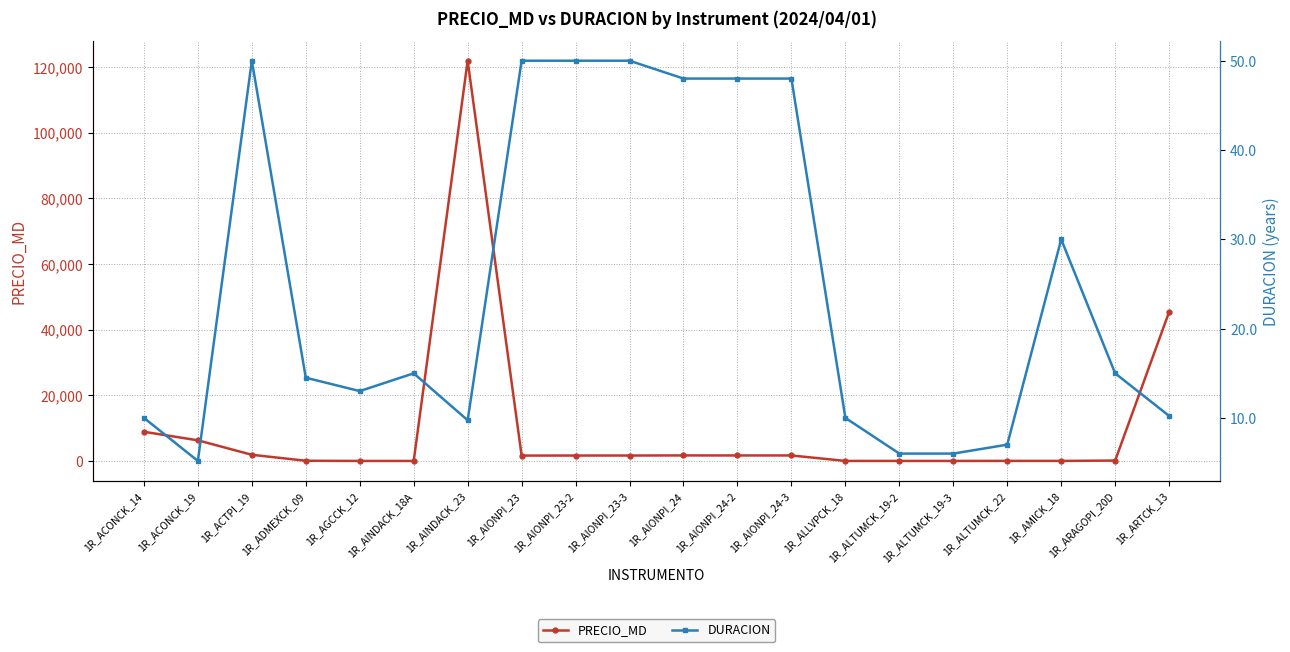

Where do DURACION and PRECIO_MD first cross each other?

1R_ADMEXCK_09 and 1R_AGCCK_12